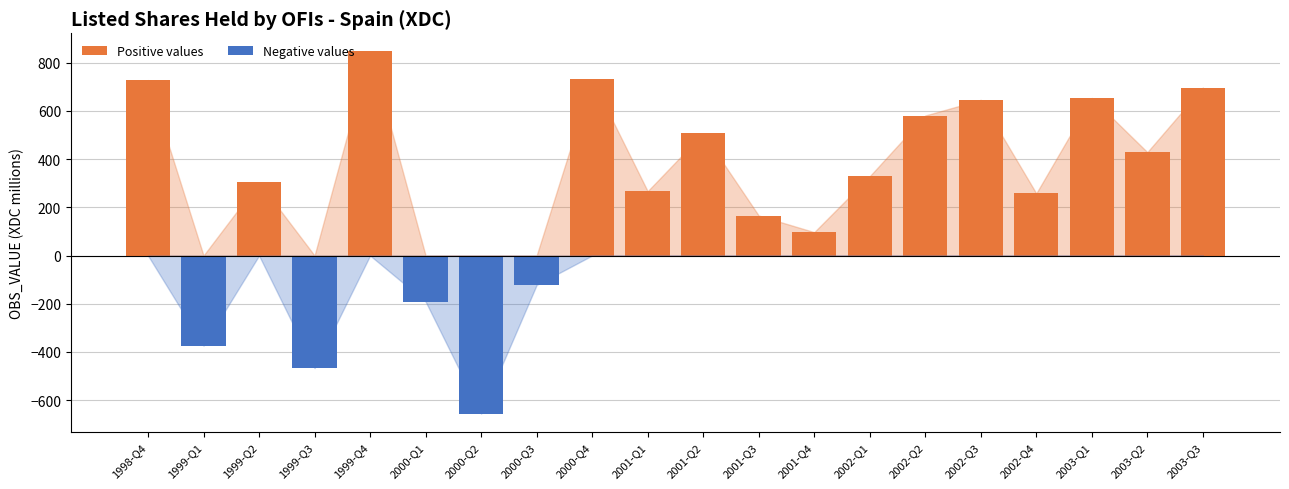

What is the average value of the Negative values series?

-90